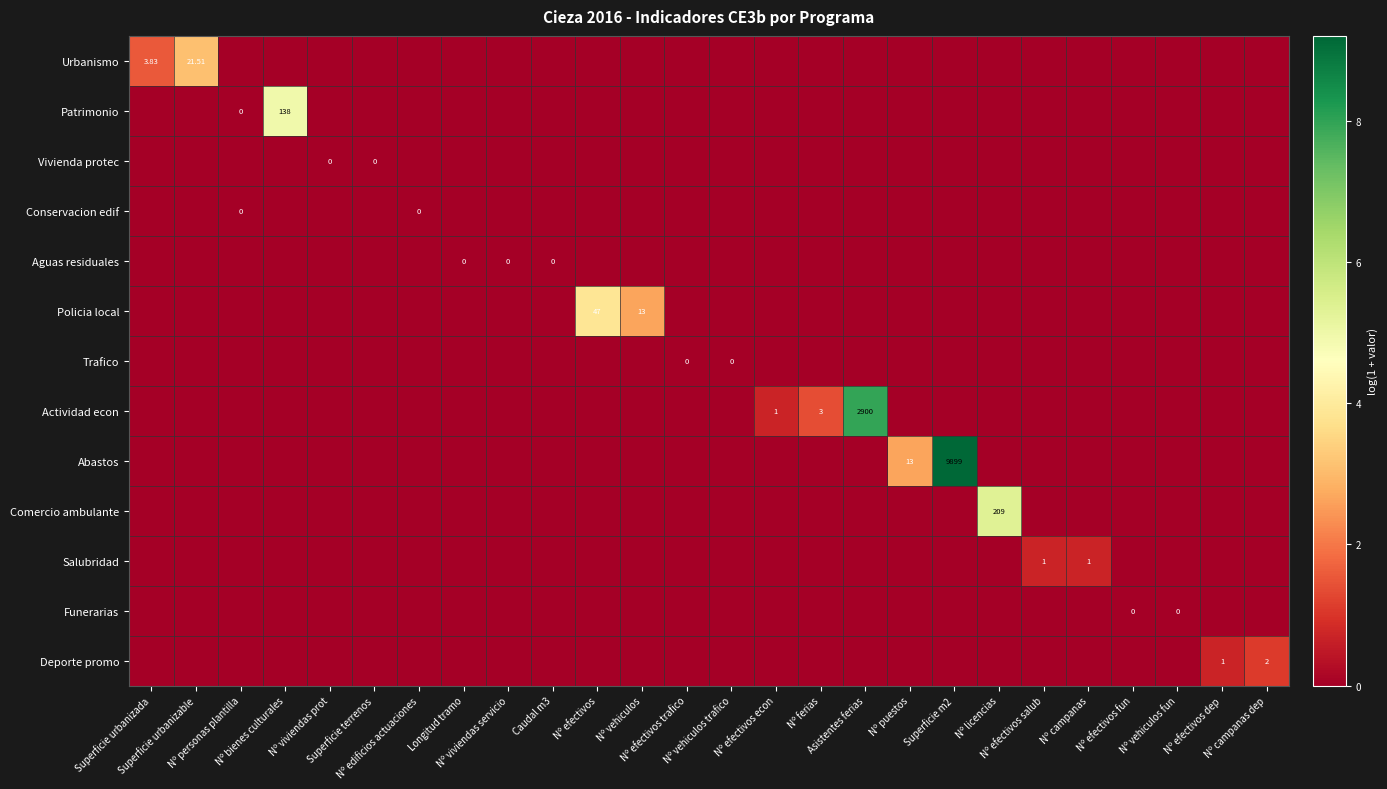

The Trafico series shows 0.0 at Caudal m3. True or false?

True